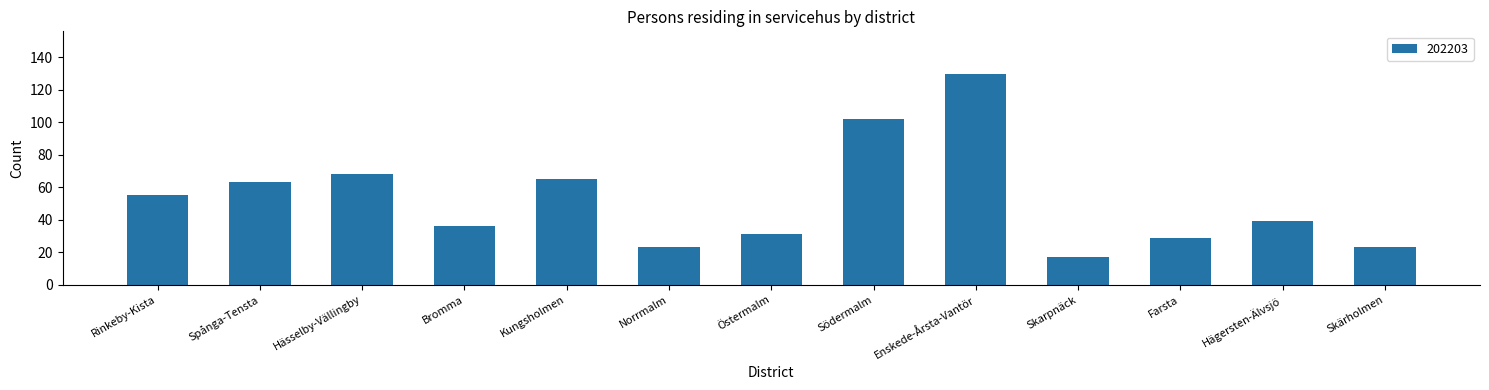

What is the smallest value displayed?

17